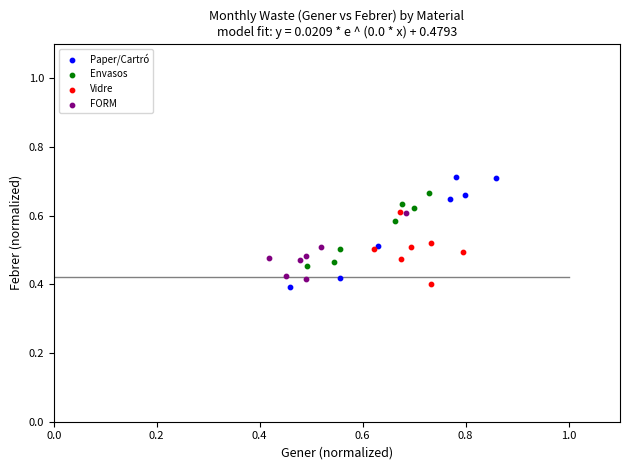

Which series reaches the maximum Y coordinate?

Paper/Cartró